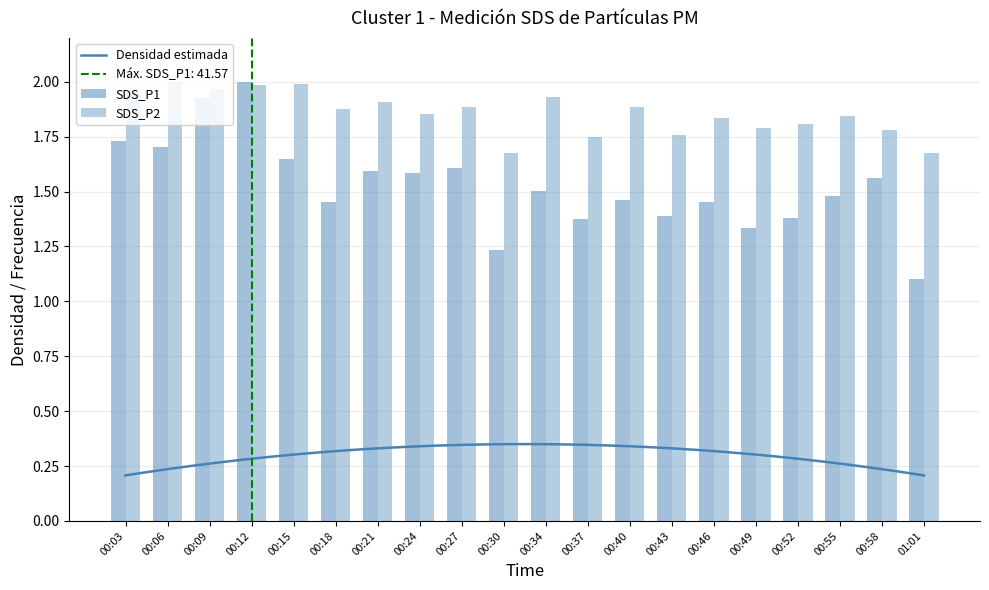

Are the bars grouped side by side (vs. stacked)?

Yes